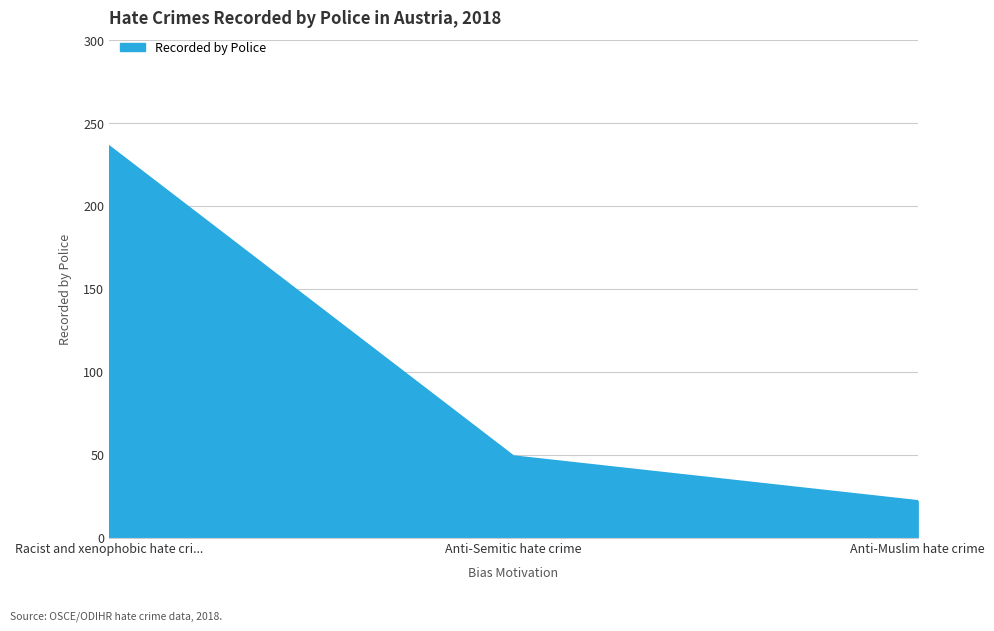

The value at Anti-Semitic hate crime is 14. True or false?

False